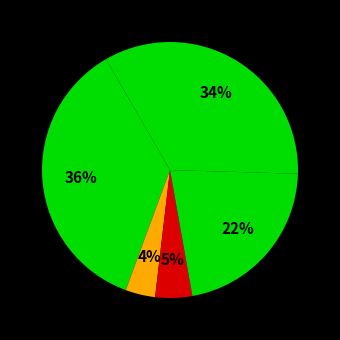

Count the number of slices in the pie.

5